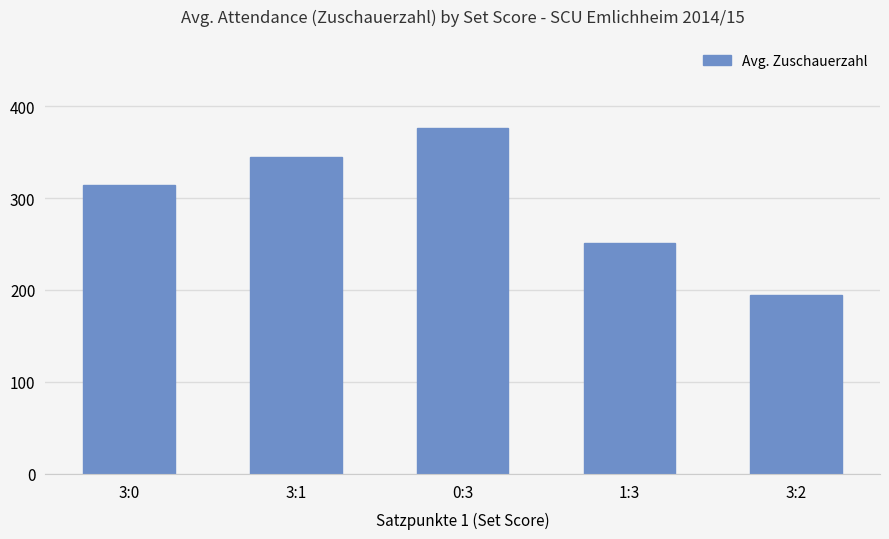

True or false: the data shows 251 at 1:3.

True